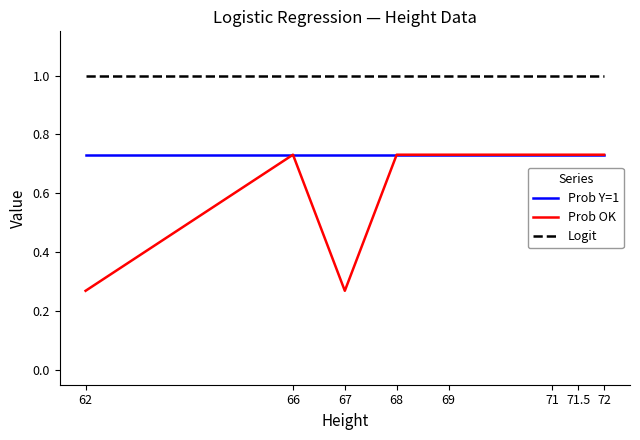

Rank the series by their average value, from lowest to highest.

Prob OK, Prob Y=1, Logit